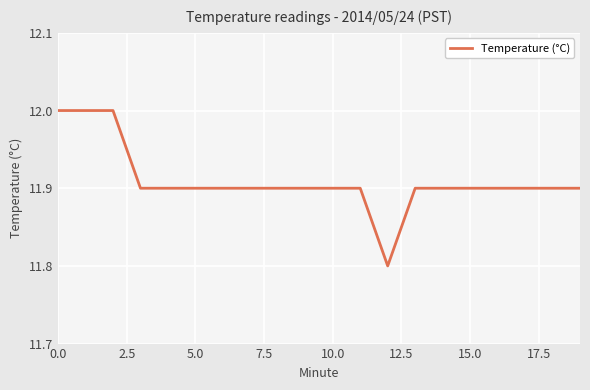

What is the smallest value displayed?

11.8